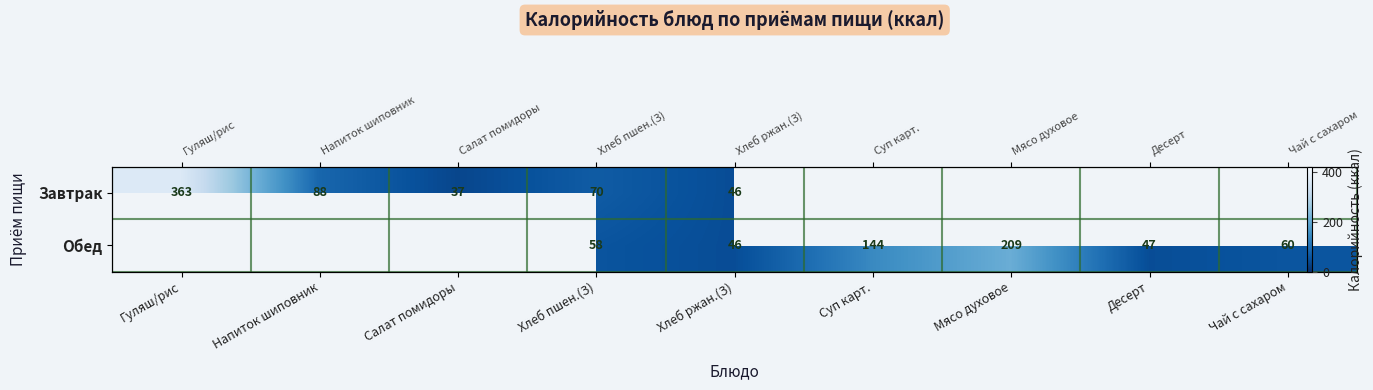

How many distinct data groups are displayed?

2